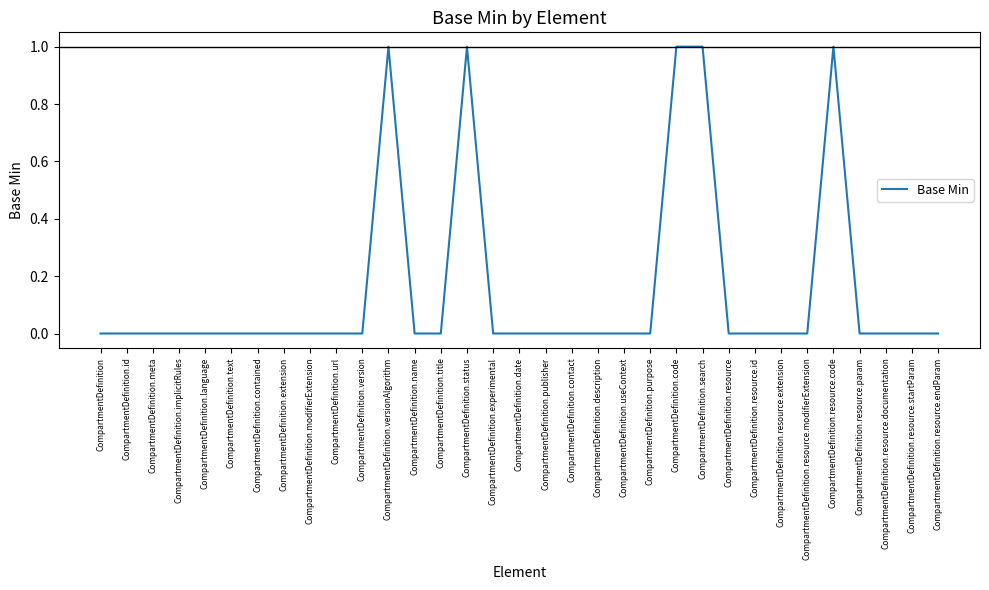

Does the chart display data point markers on the line(s)?

No